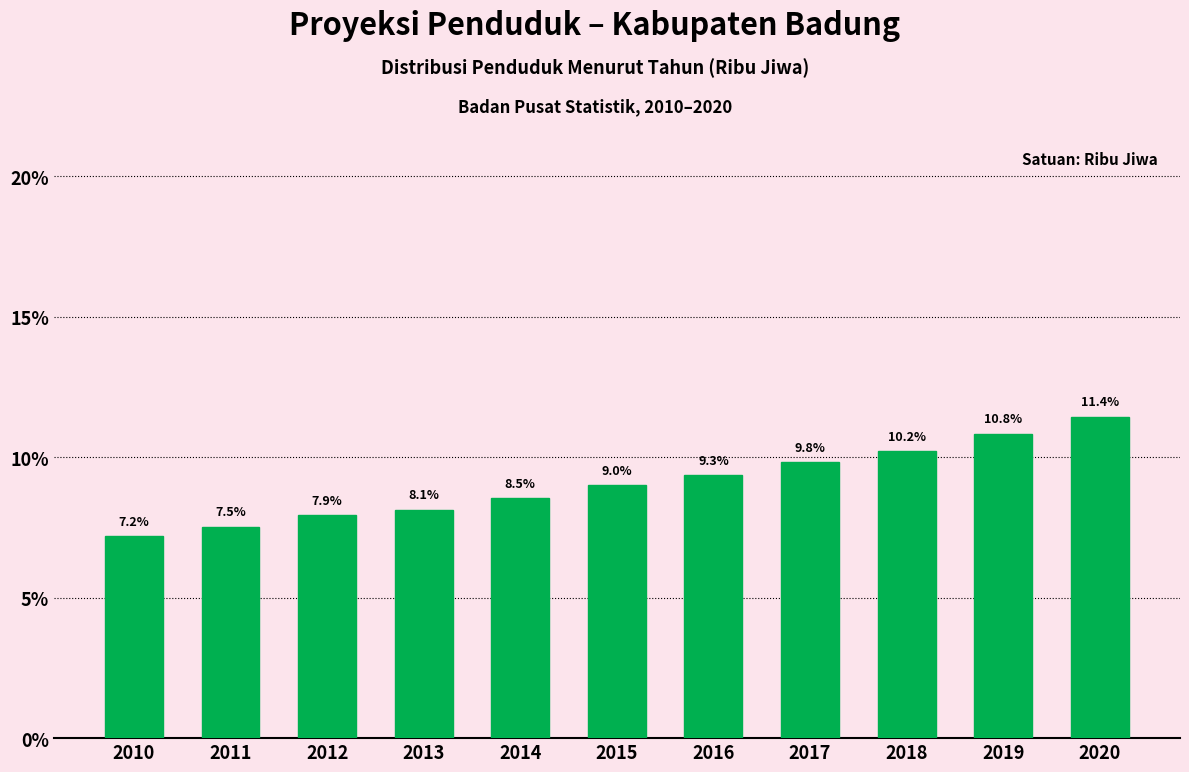

Reading right to left, list all the values displayed in this chart.

2020=11.4	2019=10.8	2018=10.2	2017=9.8	2016=9.3	2015=9.0	2014=8.5	2013=8.1	2012=7.9	2011=7.5	2010=7.2